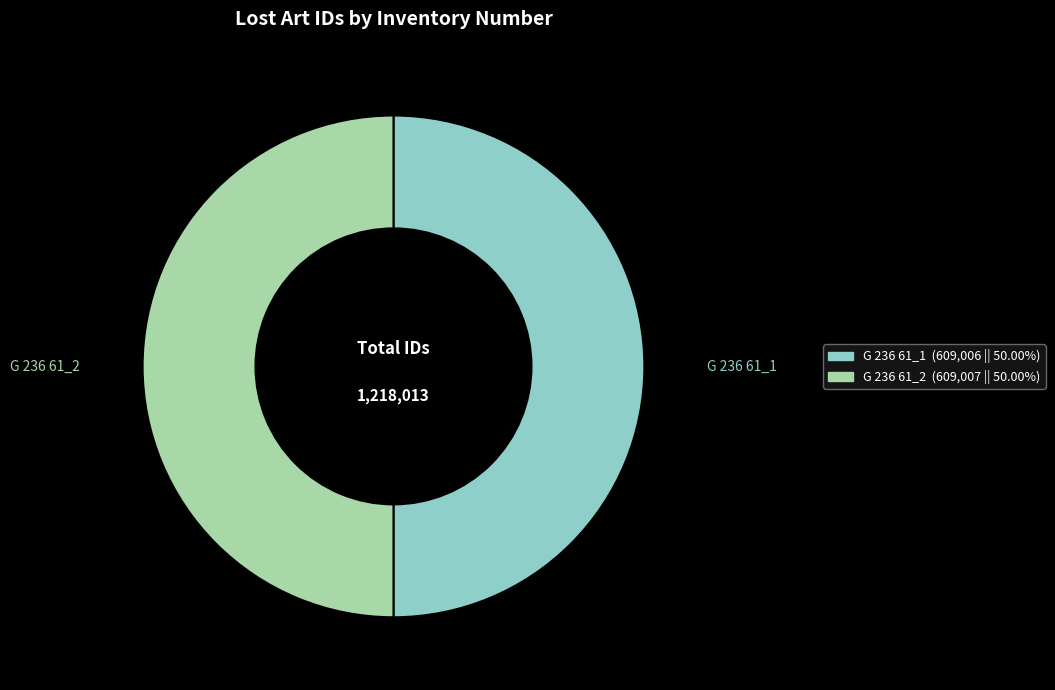

Combined, do G 236 61_1 and G 236 61_2 account for over 50%?

Yes